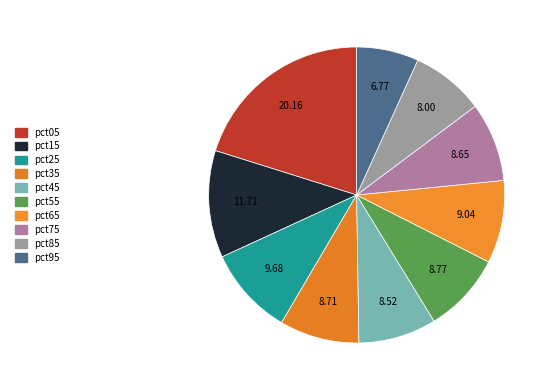

How many slices are in this pie chart?

10